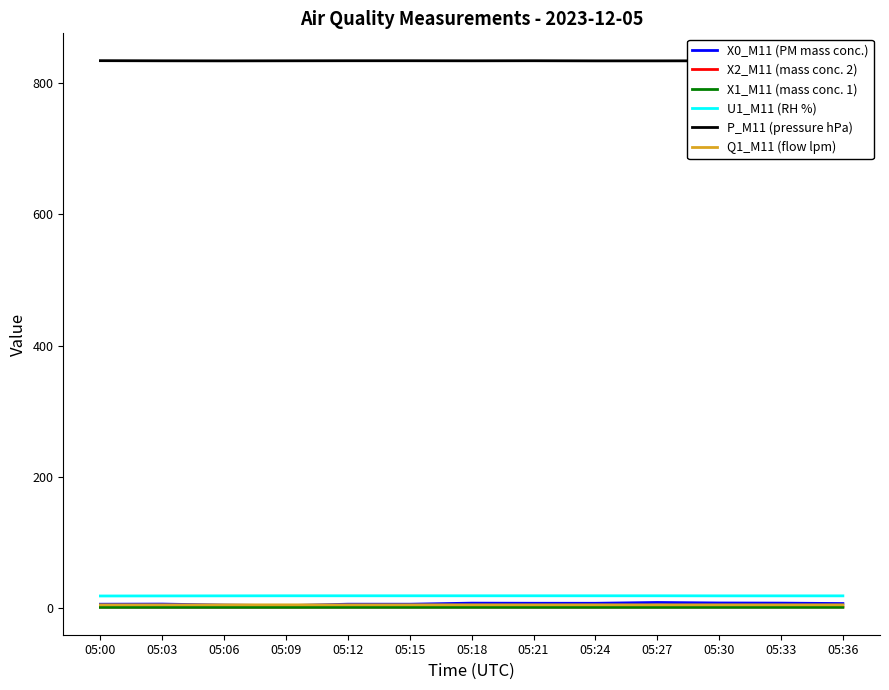

What is the average value of the X0_M11 (PM mass conc.) series?

6.6